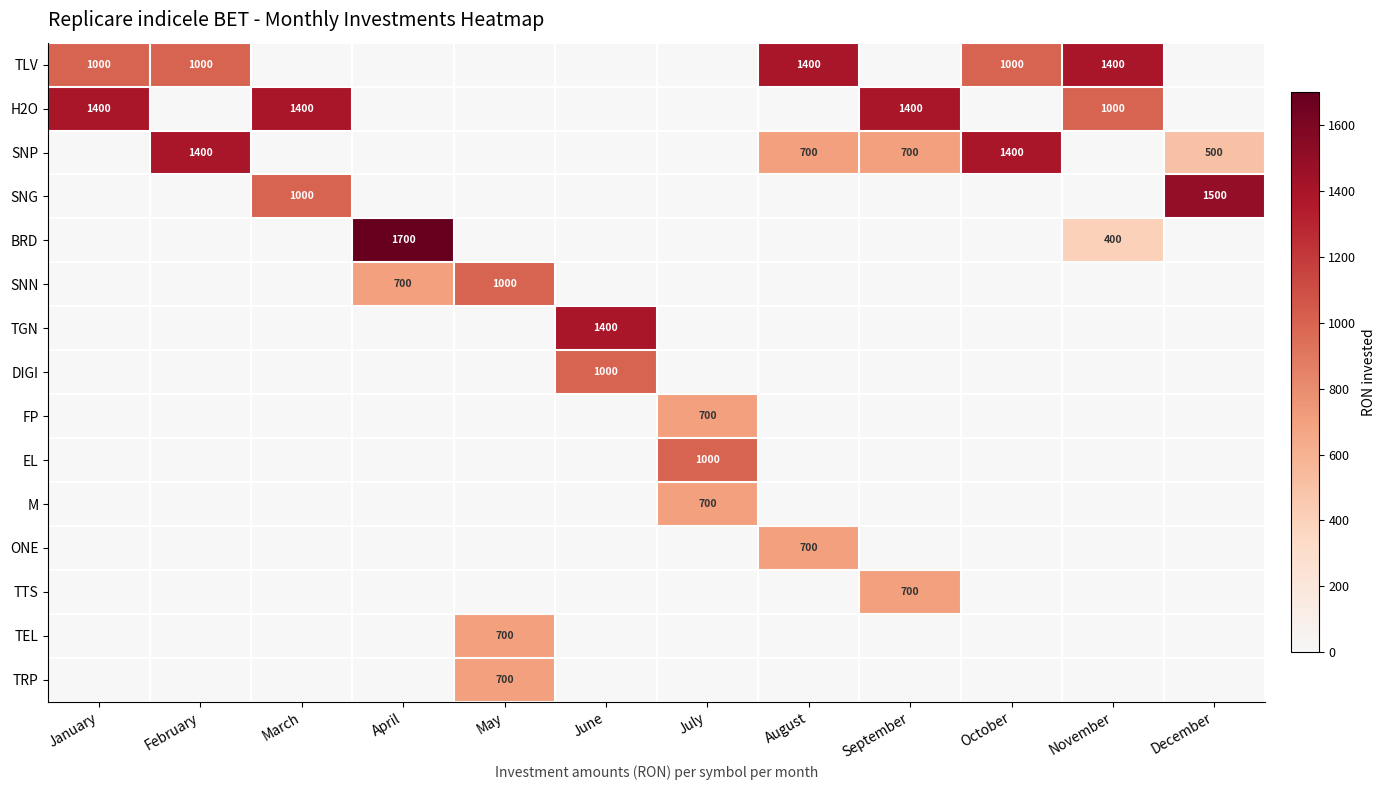

What is the difference between the SNP values at December and August?

200